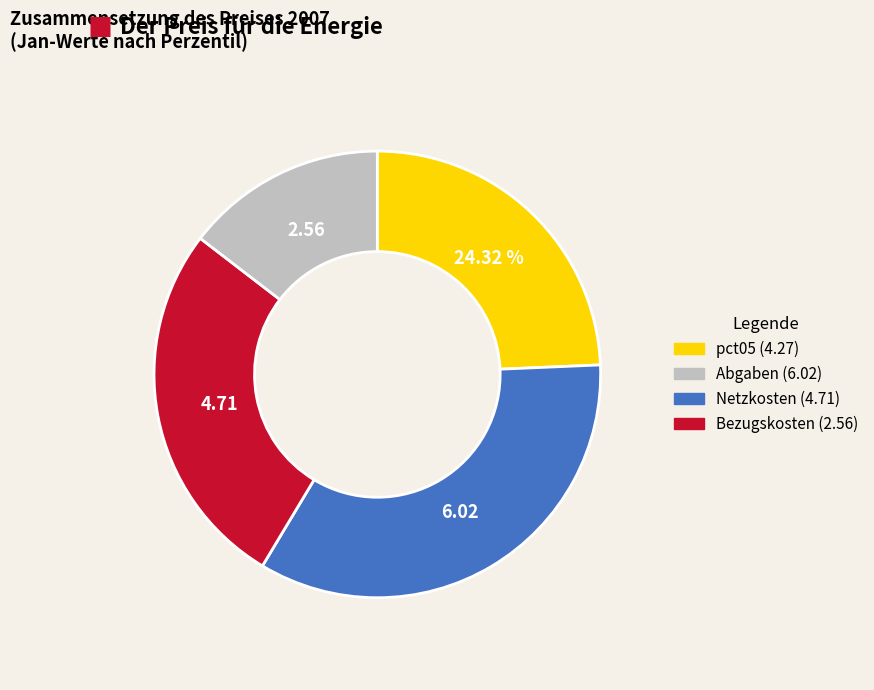

Is there any slice that represents more than half of the pie?

No